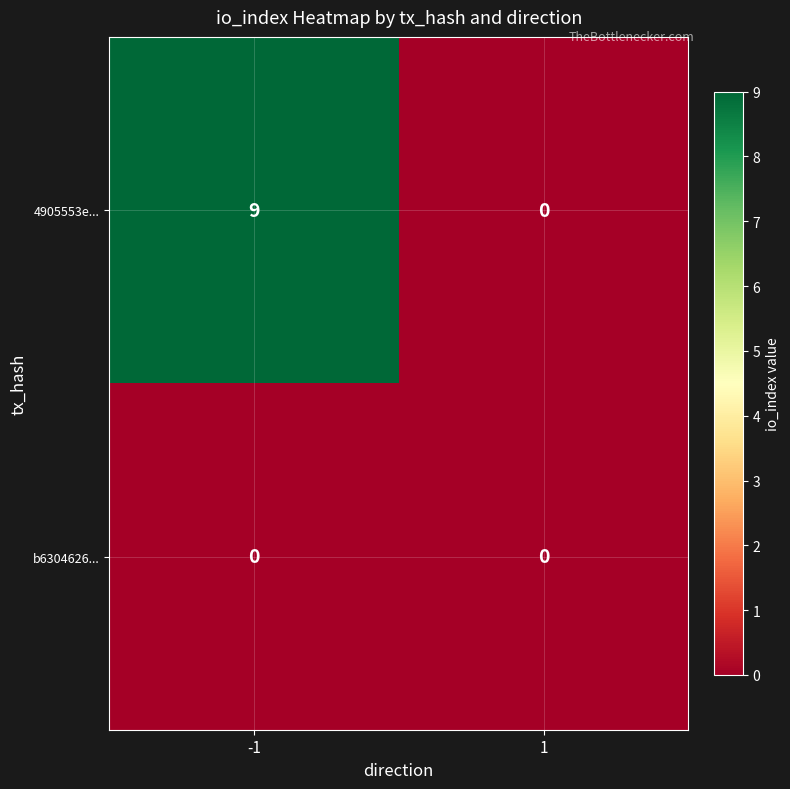

Reading left to right, list all the values displayed in this chart.

4905553e...: -1=9	1=0
b6304626...: -1=0	1=0